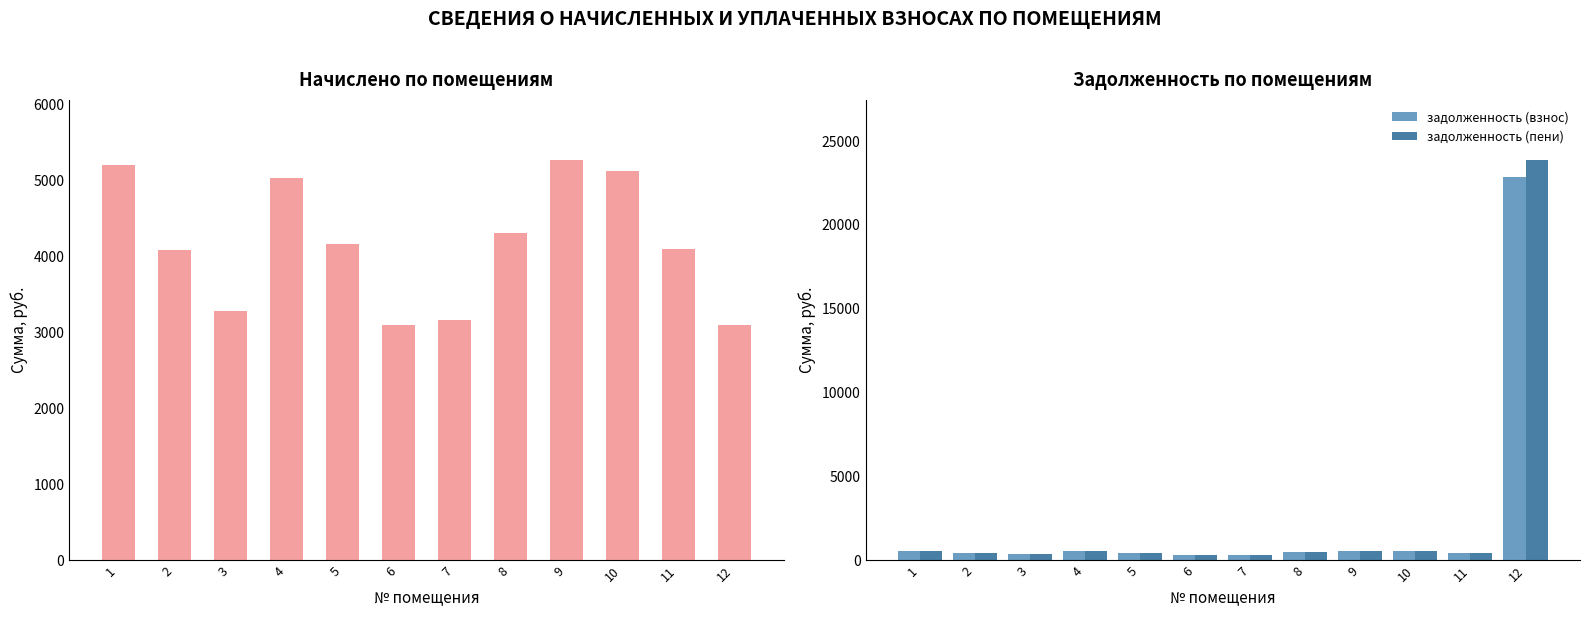

Is it true that начислено equals 4086.2 at 2?

True